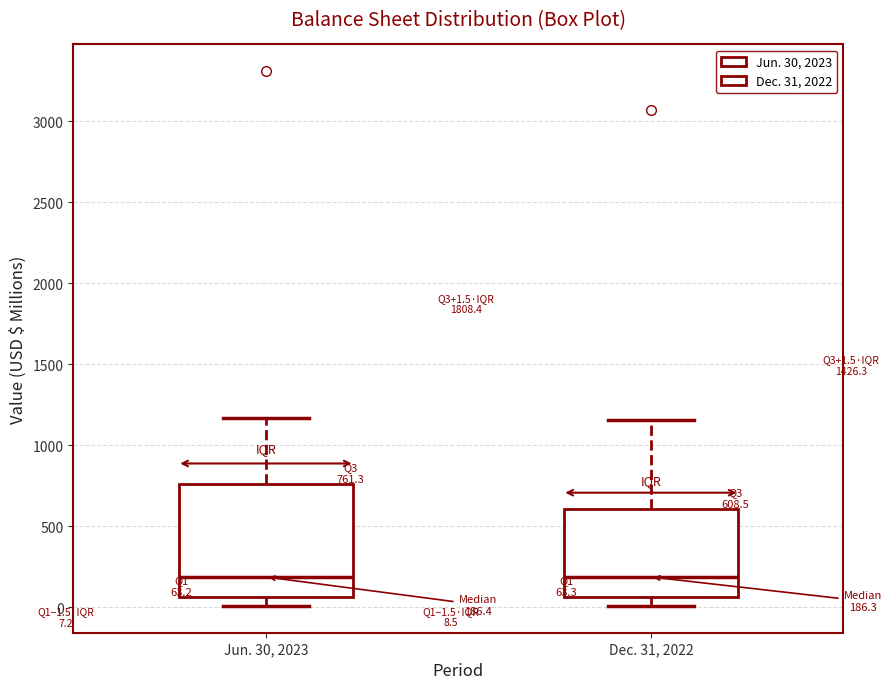

Comparing the boxes themselves (not the whiskers), which one is the tallest?

Jun. 30, 2023